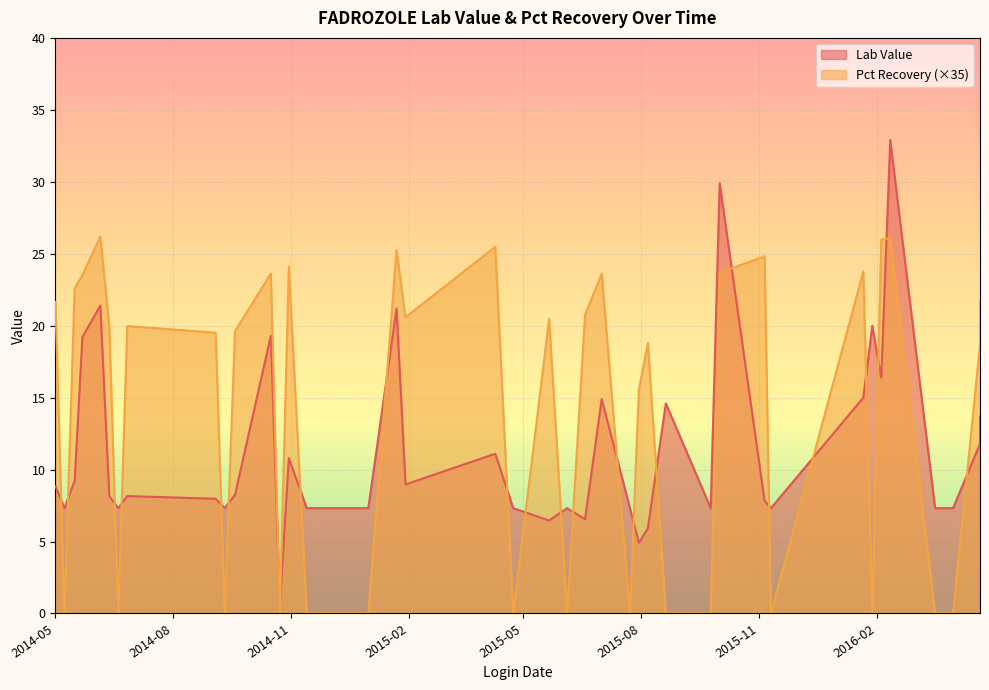

How many lines are shown in the chart?

2